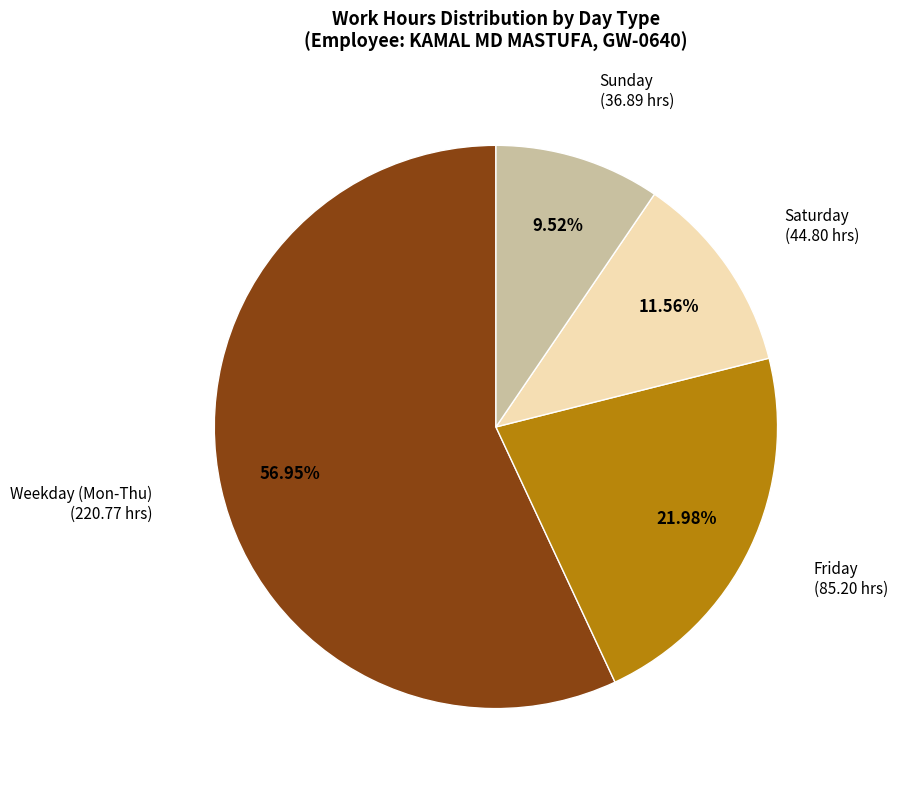

Is there any slice that represents more than half of the pie?

Yes